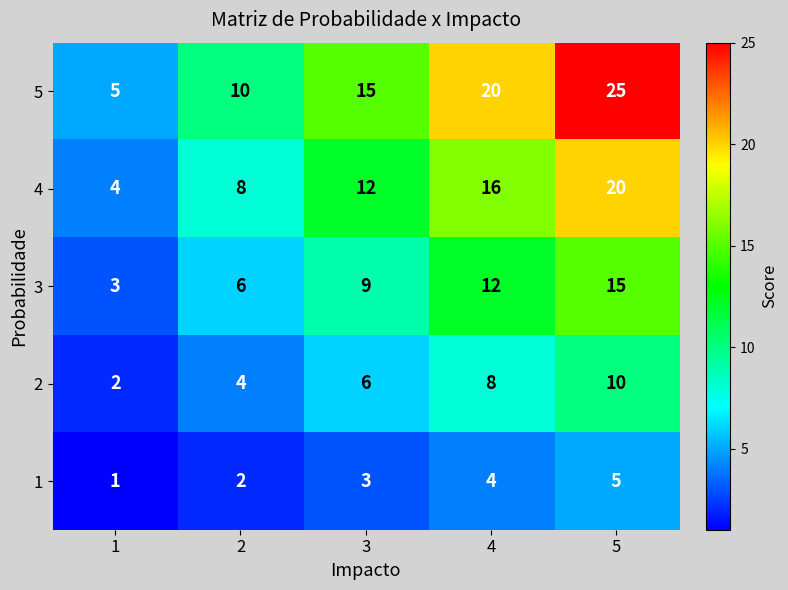

The value of 4 at 3 is 3. True or false?

False